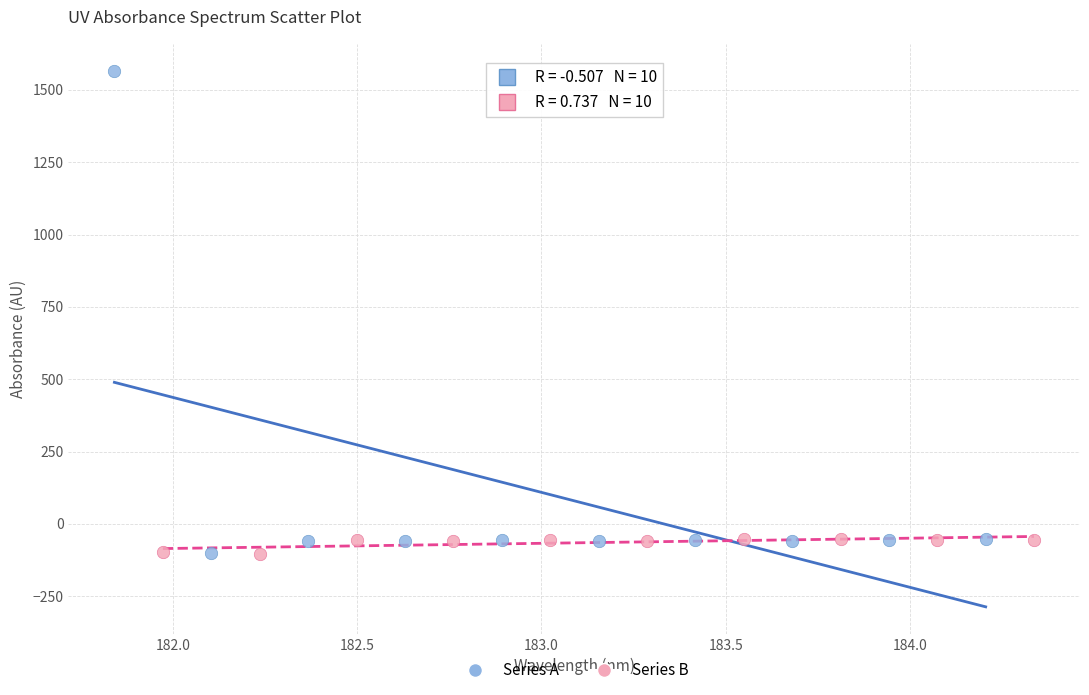

Which series has the largest Y range (max minus min)?

Series A